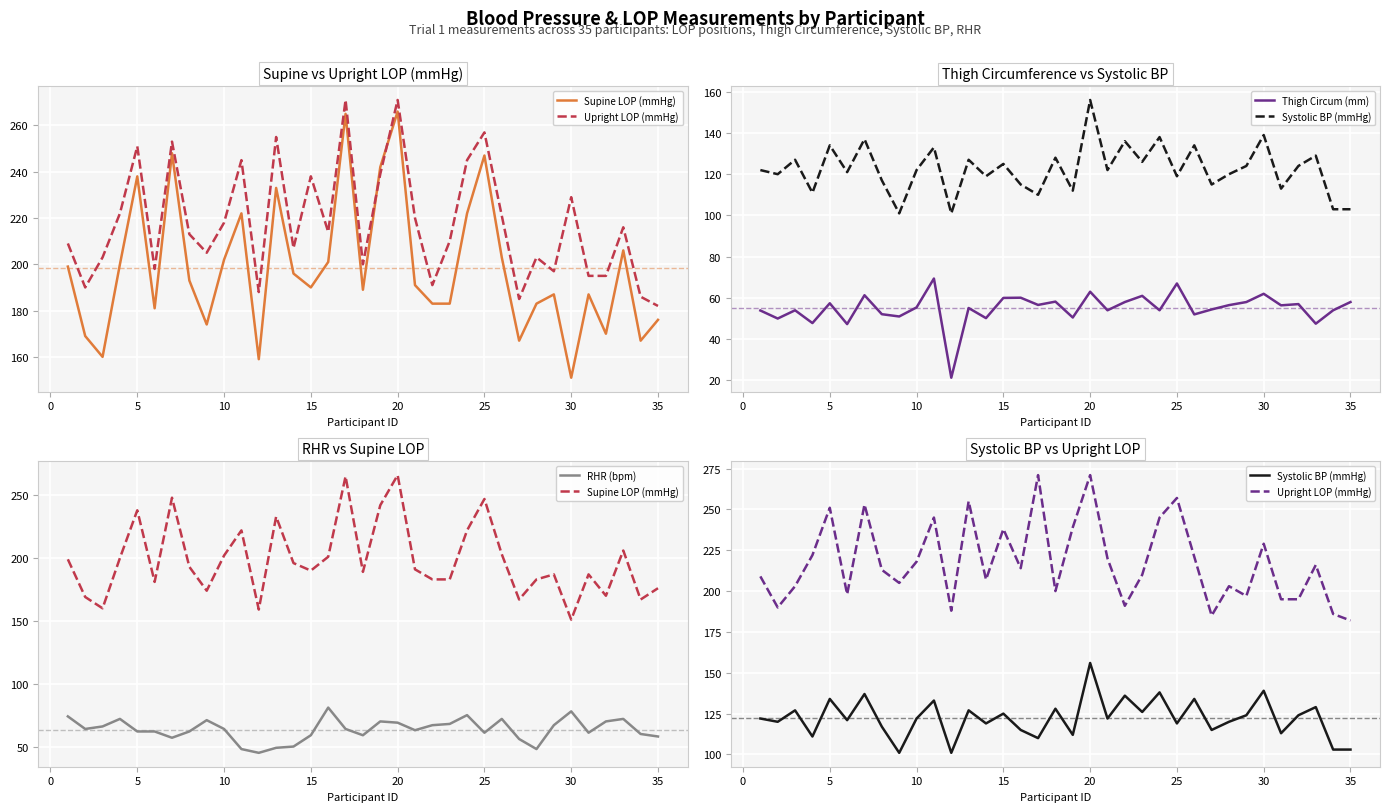

How many times do RHR (bpm) and Thigh Circum (mm) cross each other?

10